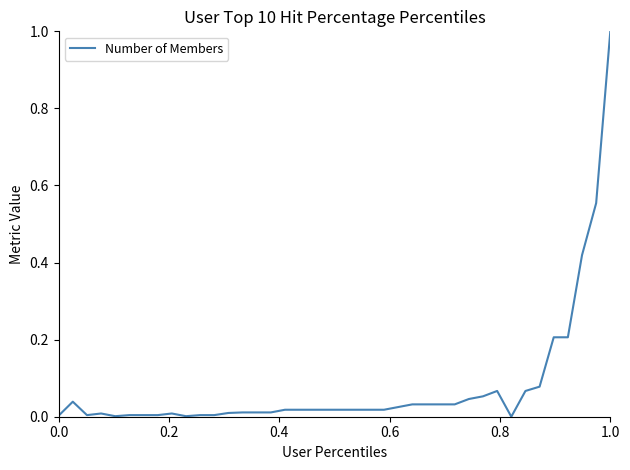

What is the difference between the maximum and minimum values?

1.0